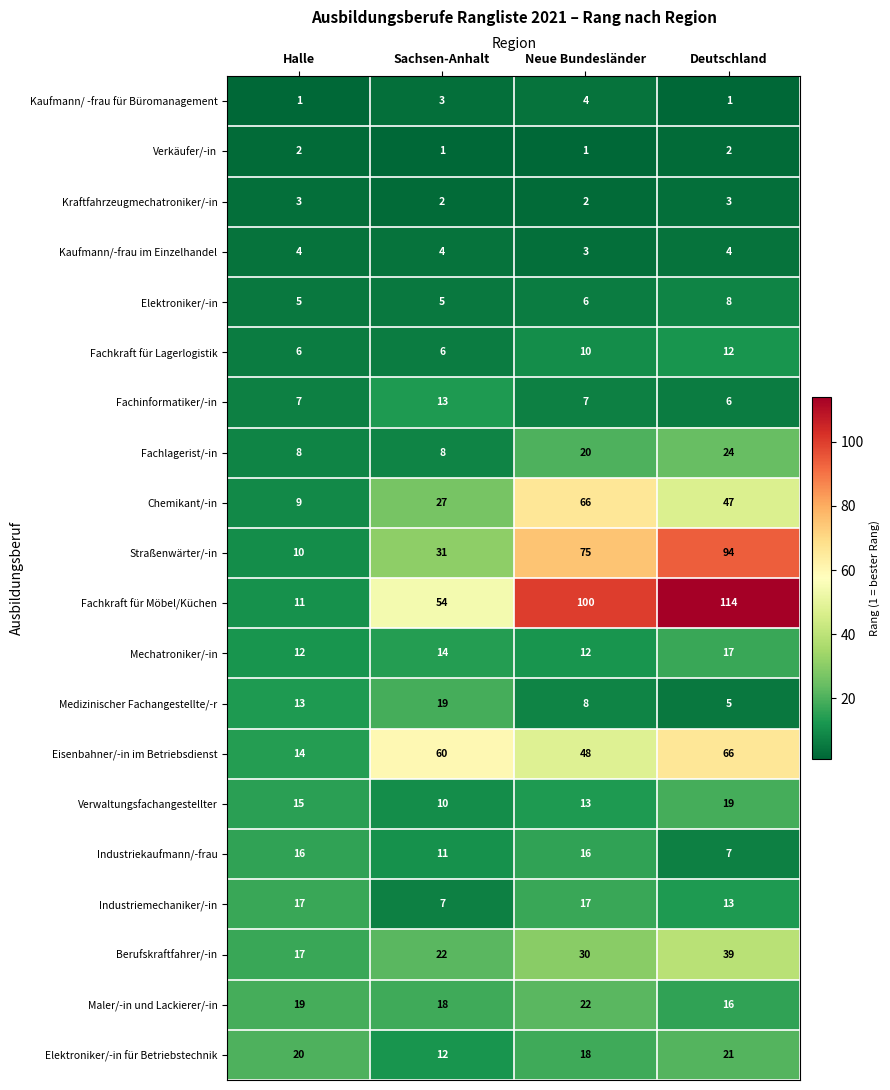

Rank the categories by Elektroniker/-in für Betriebstechnik value from highest to lowest.

Deutschland, Halle, Neue Bundesländer, Sachsen-Anhalt